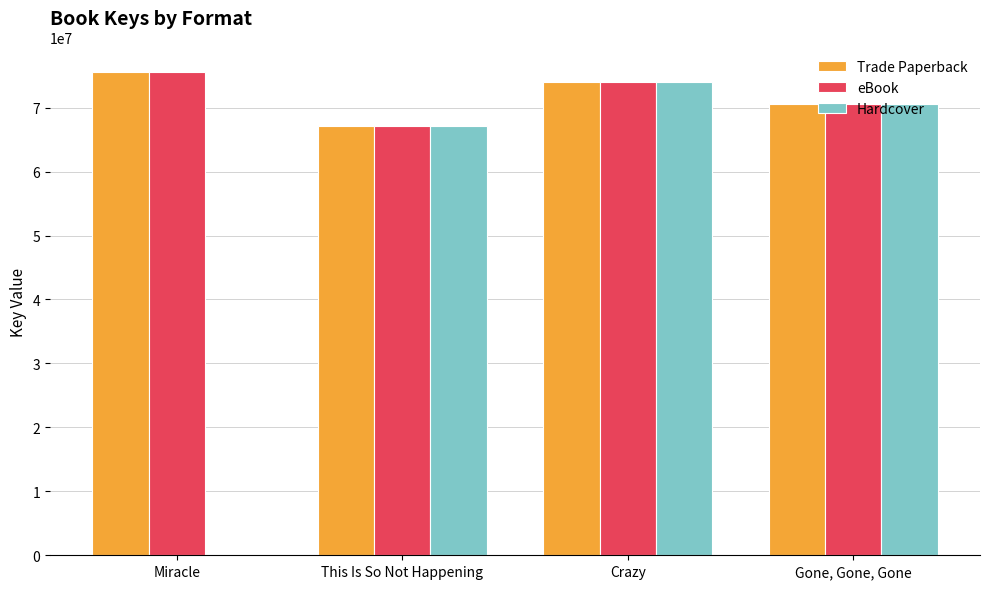

Is the value of Hardcover at Crazy greater than the value of eBook at Gone, Gone, Gone?

Yes